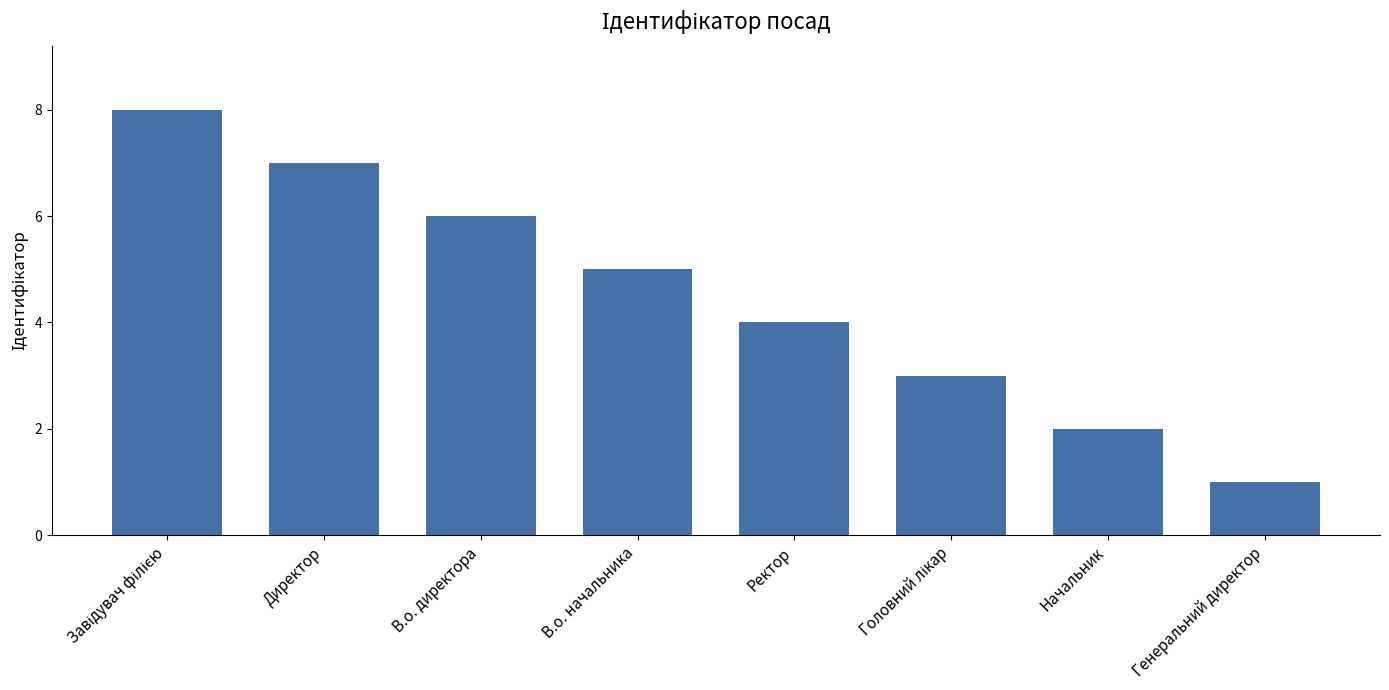

At which label is the value closest to 4?

Ректор